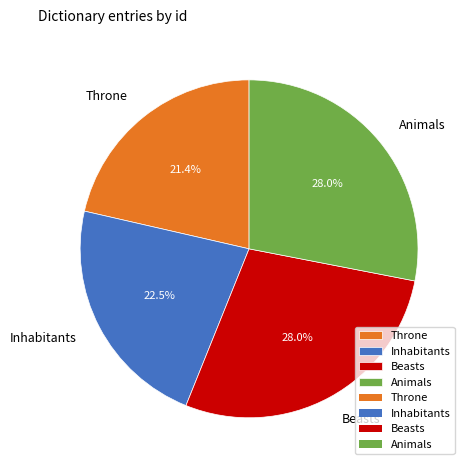

Is the sum of Animals and Inhabitants greater than half?

Yes